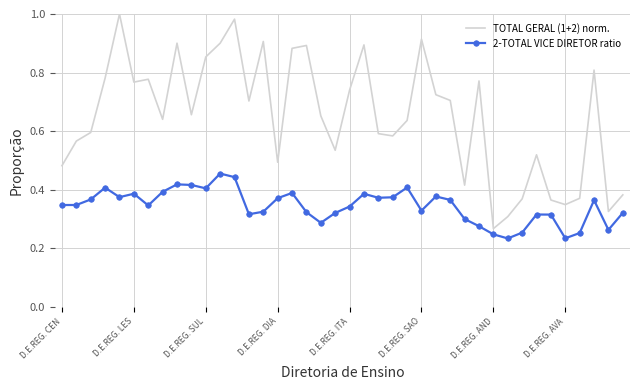

Which series has the widest spread of values?

TOTAL GERAL (1+2) norm.